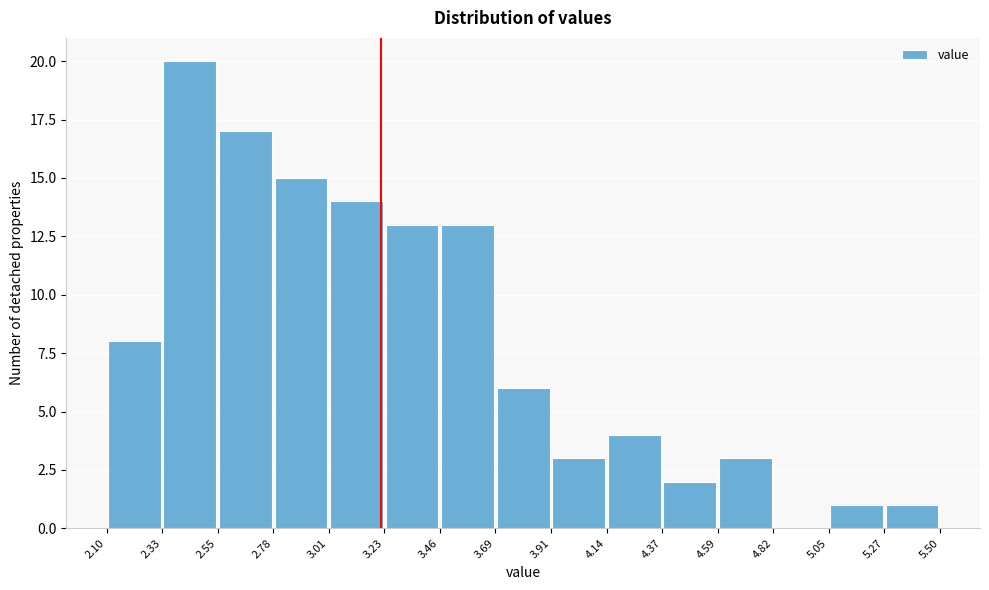

How tall is the bar that spans 2.33 to 2.55 on the x-axis? The values are not printed on the chart, so give them approximately, as read against the axis.

20